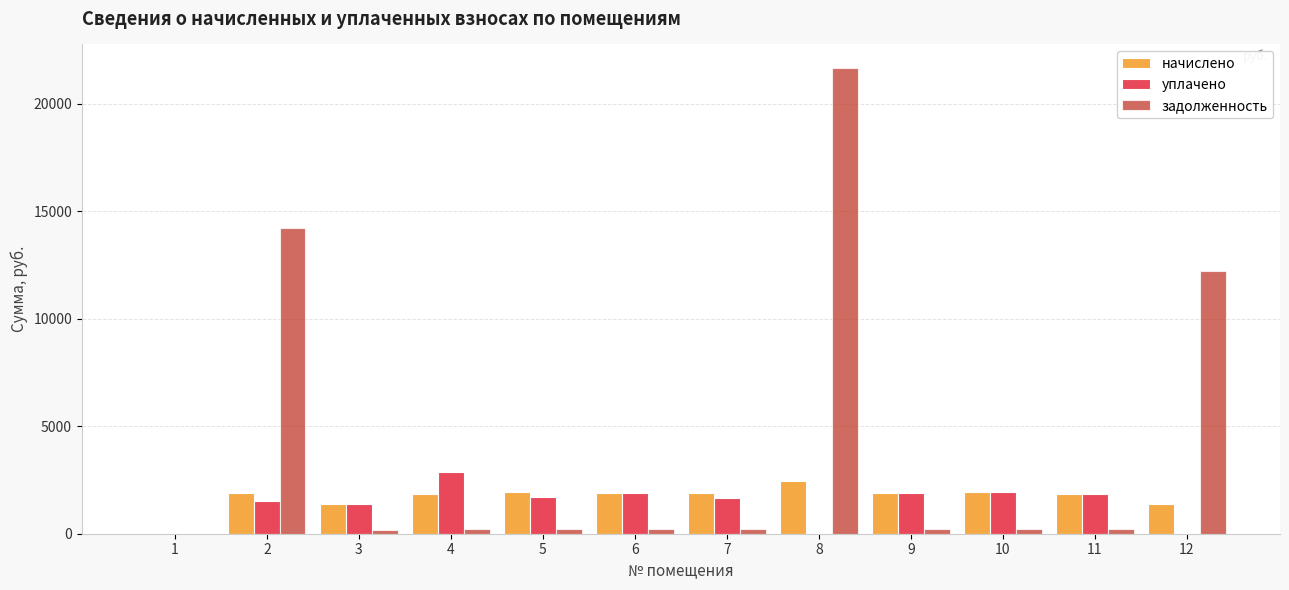

What is the spread (max minus min) of values at 6?

1671.1